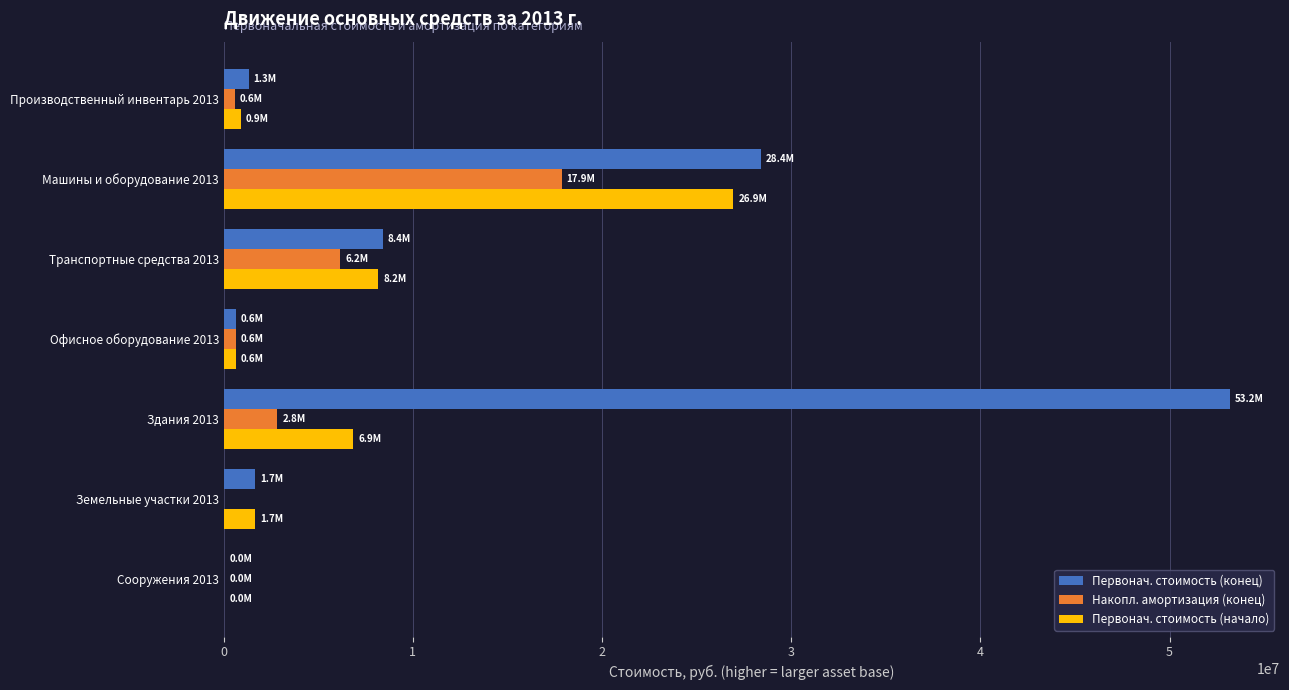

Between Производственный инвентарь 2013 and Здания 2013, which series saw the biggest shift?

Первонач. стоимость (конец)